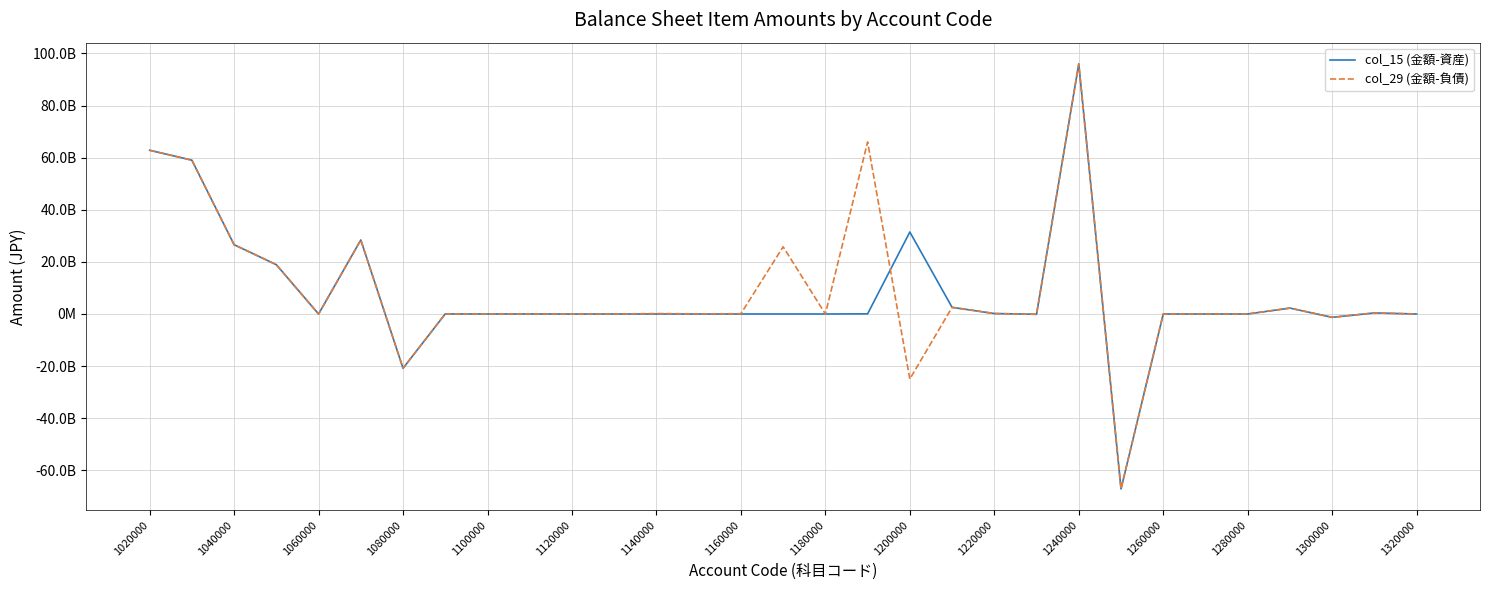

Reading right to left, what are all the values shown in this chart?

col_15 (金額-資産): 0	405656388	-1282568598	2261255988	0	0	0	-67133265887	95982017109	-109551188	174722804	2553448152	31467370990	57449520	0	0	0	0	0	2494800	-24935398	24935400	0	41058360	-20838352200	28407849972	0	18924614922	26595115376	59041173756	62842249075
col_29 (金額-負債): 0	405656388	-1282568598	2261255988	0	0	0	-67133265887	95982017109	-109551188	174722804	2553448152	-24941795241	66028458171	0	25806465250	108914196	47967842	170391208	2494800	-24935398	24935400	0	41058360	-20838352200	28407849972	0	18924614922	26595115376	59041173756	62842249075